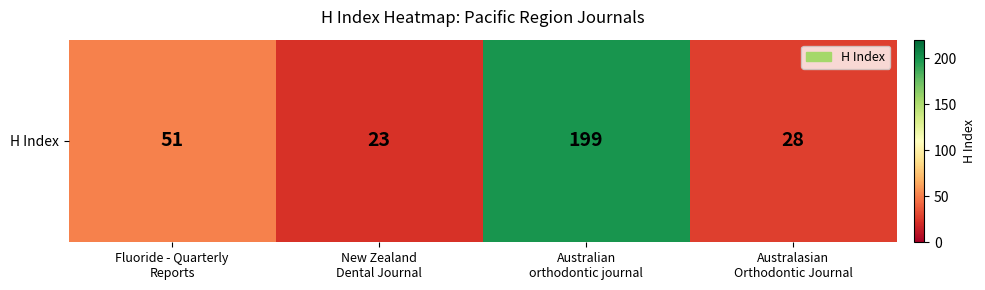

What is the sum of all values?

301